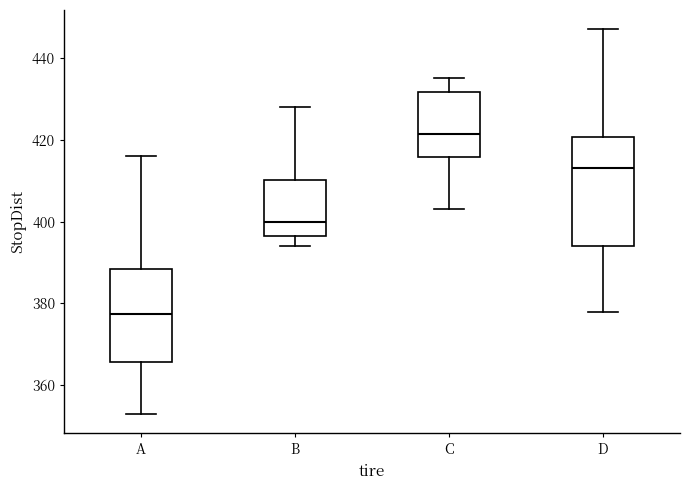

Reading left to right, transcribe this box plot: for each box, give where its median line is, the range the box spans, and where its two whiskers end, as read against the y-axis. The values are not printed on the chart, so give them approximately, as read against the axis.

A: median 378, box 366 to 388, whiskers 354 to 416
B: median 400, box 396 to 410, whiskers 394 to 428
C: median 422, box 416 to 432, whiskers 404 to 436
D: median 414, box 394 to 420, whiskers 378 to 448